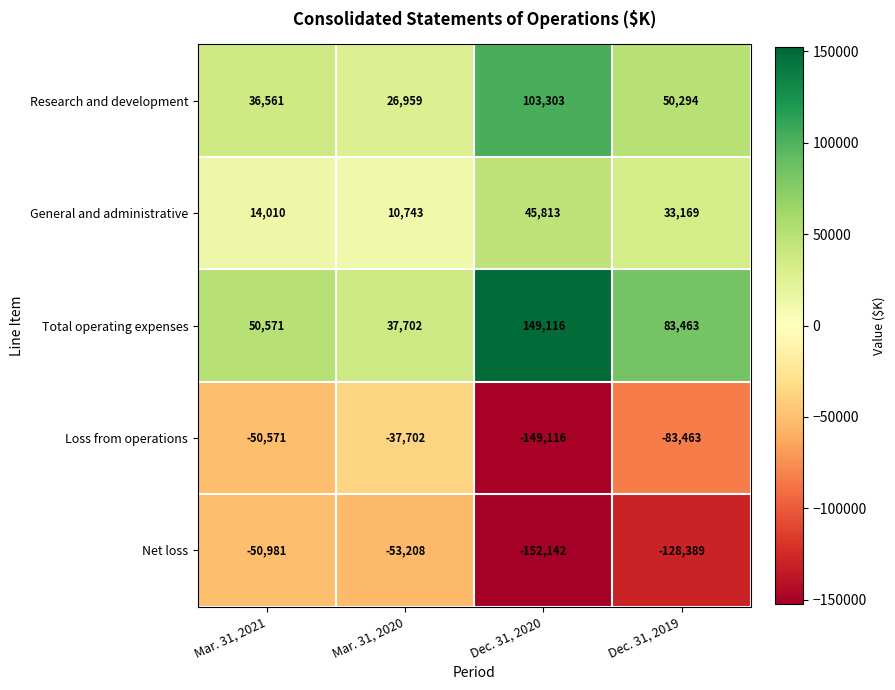

At which label does Loss from operations first exceed -50571?

Mar. 31, 2020